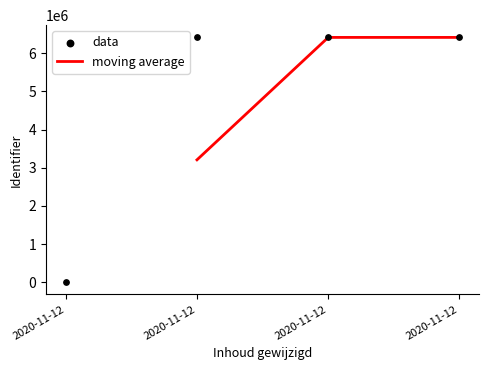

What is the change in value from 2020-11-12 10:49:19 to 2020-11-12 10:50:16?

+2